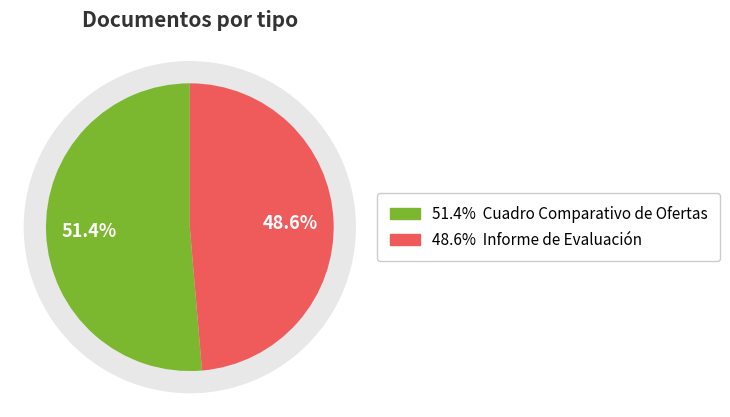

What percentage do Cuadro Comparativo de Ofertas and Informe de Evaluación together represent?

100.0%